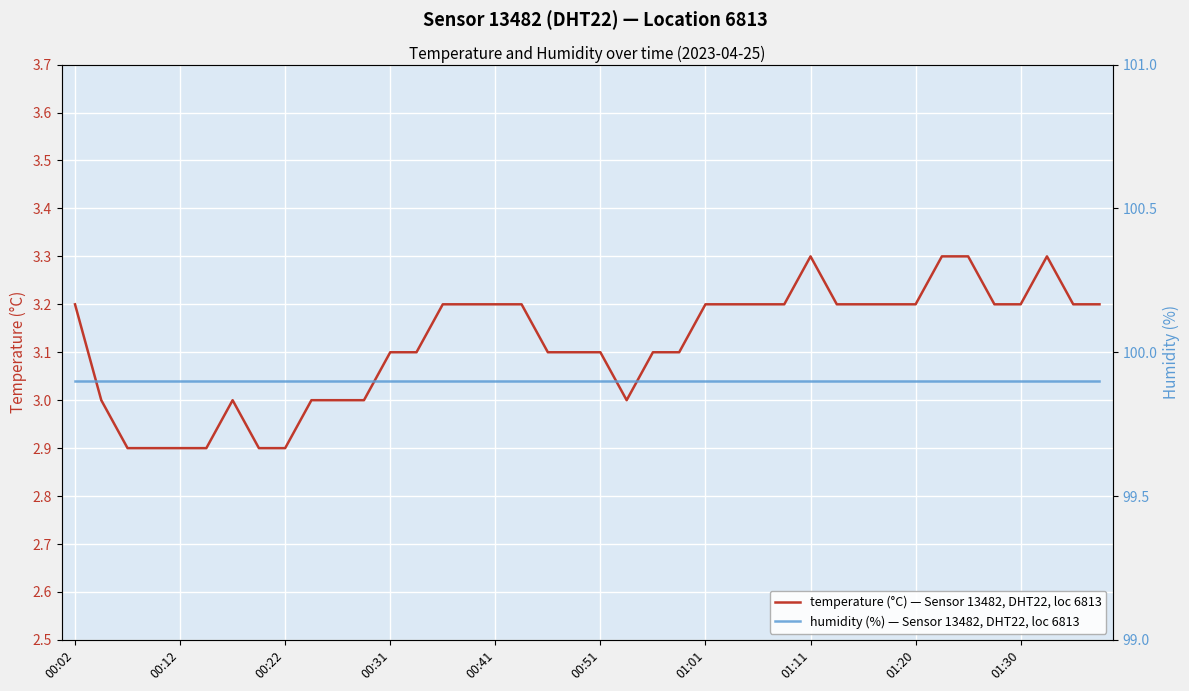

What position from the left is 33?

34